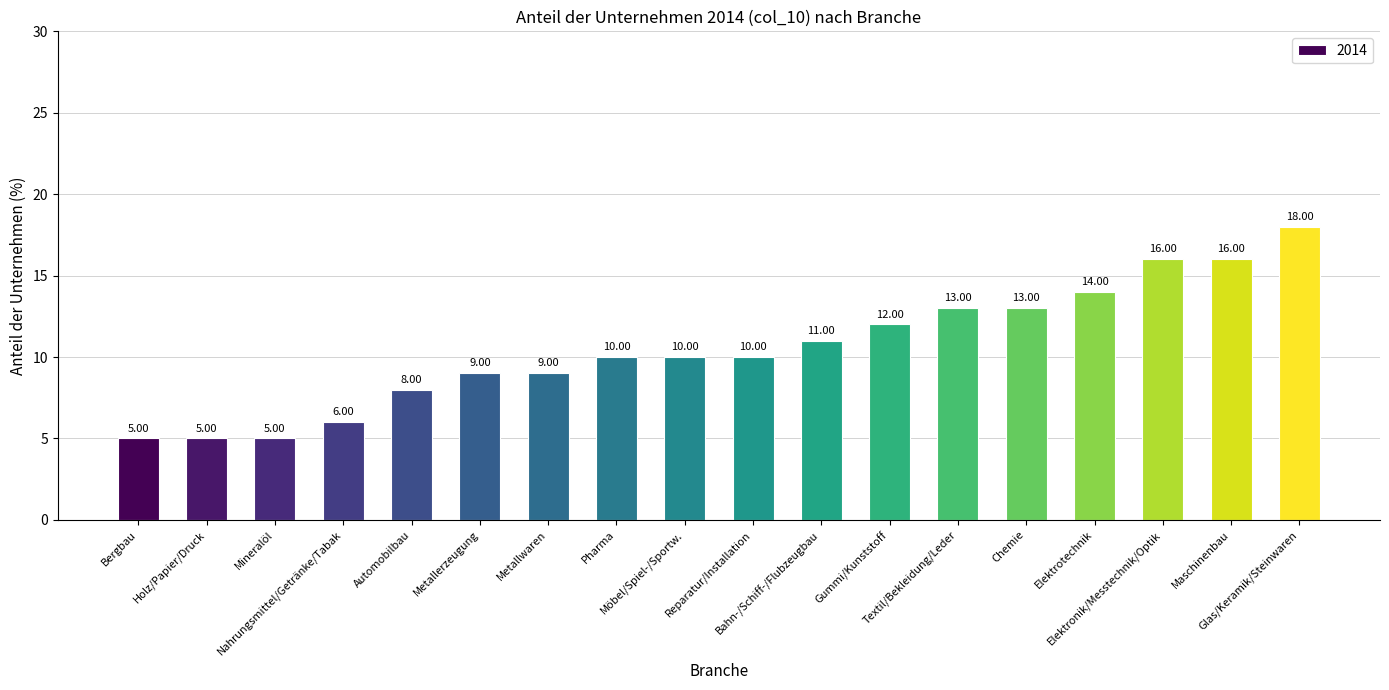

Are the bars grouped side by side (vs. stacked)?

No